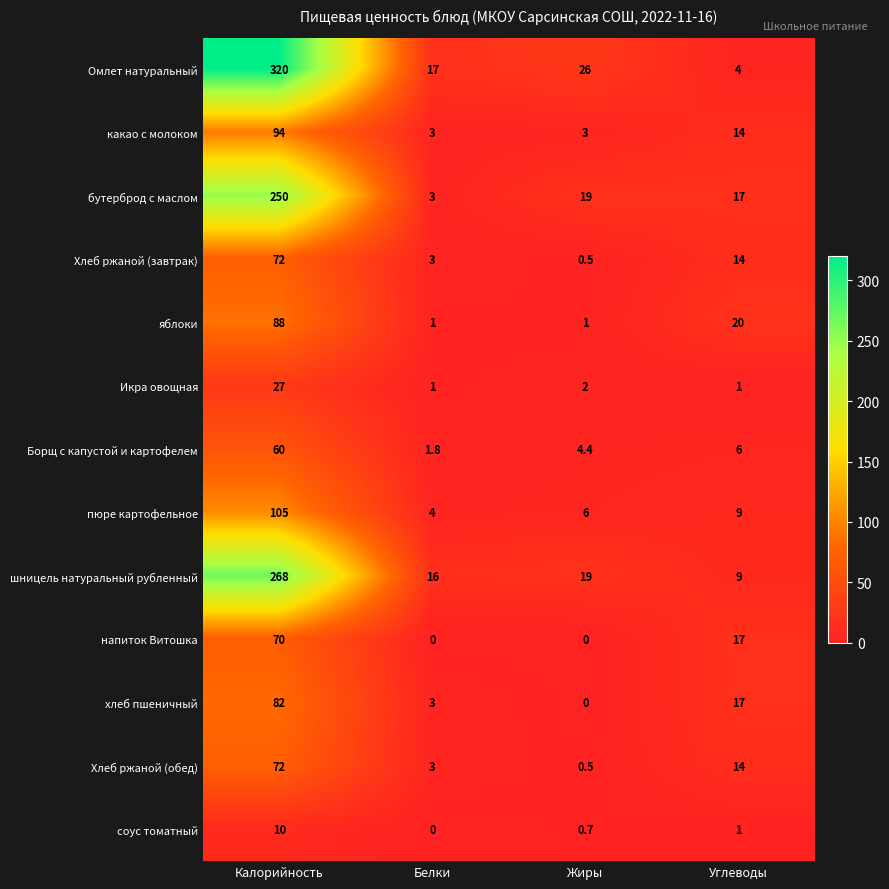

Which series has the widest spread of values?

Омлет натуральный